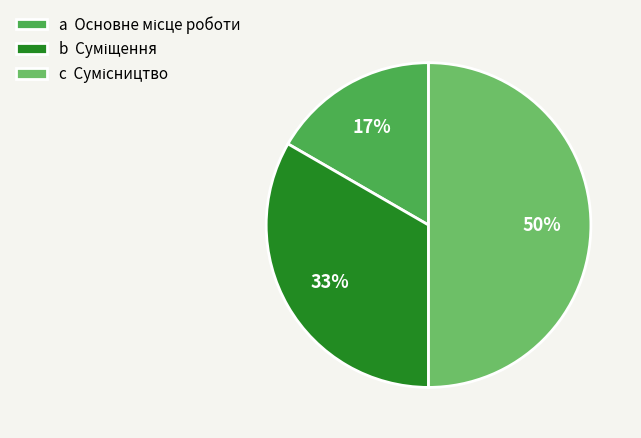

To the nearest percent, what is the average slice percentage?

33%